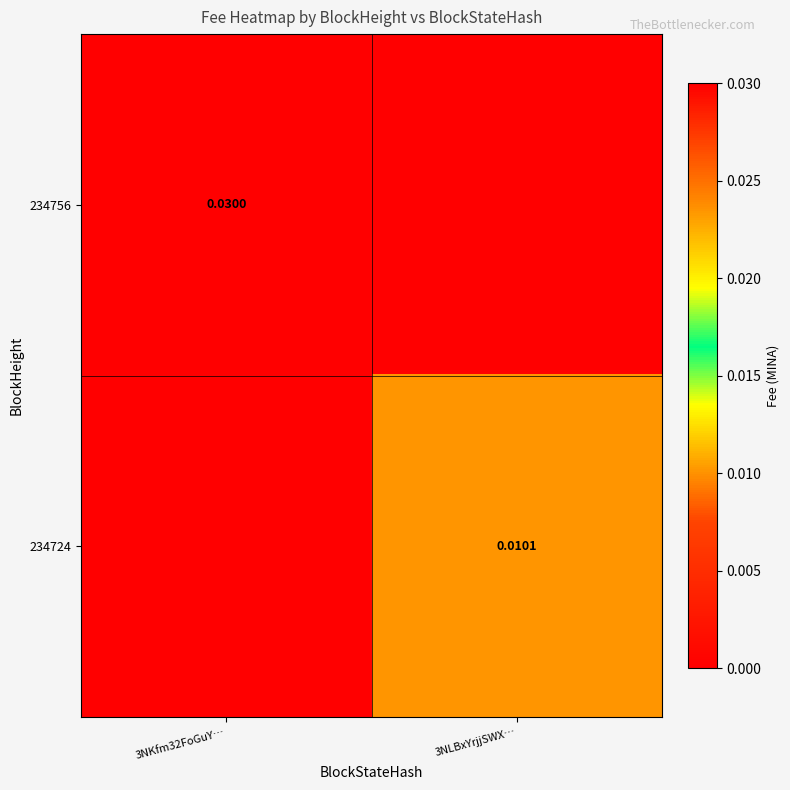

Is the value of 234724 at 3NLBxYrjjSWX… greater than the value of 234756 at 3NKfm32FoGuY…?

No